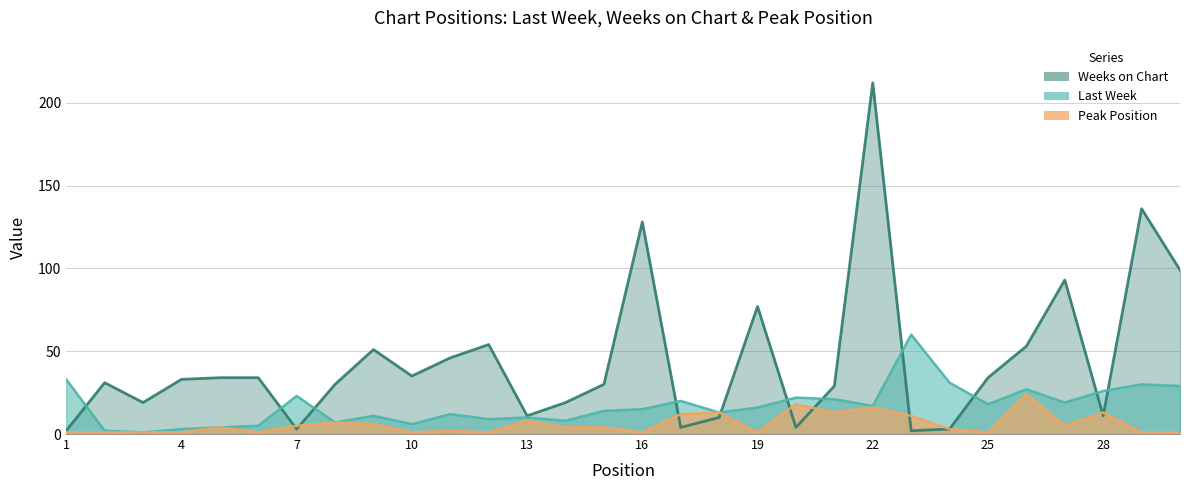

How many lines are shown in the chart?

3